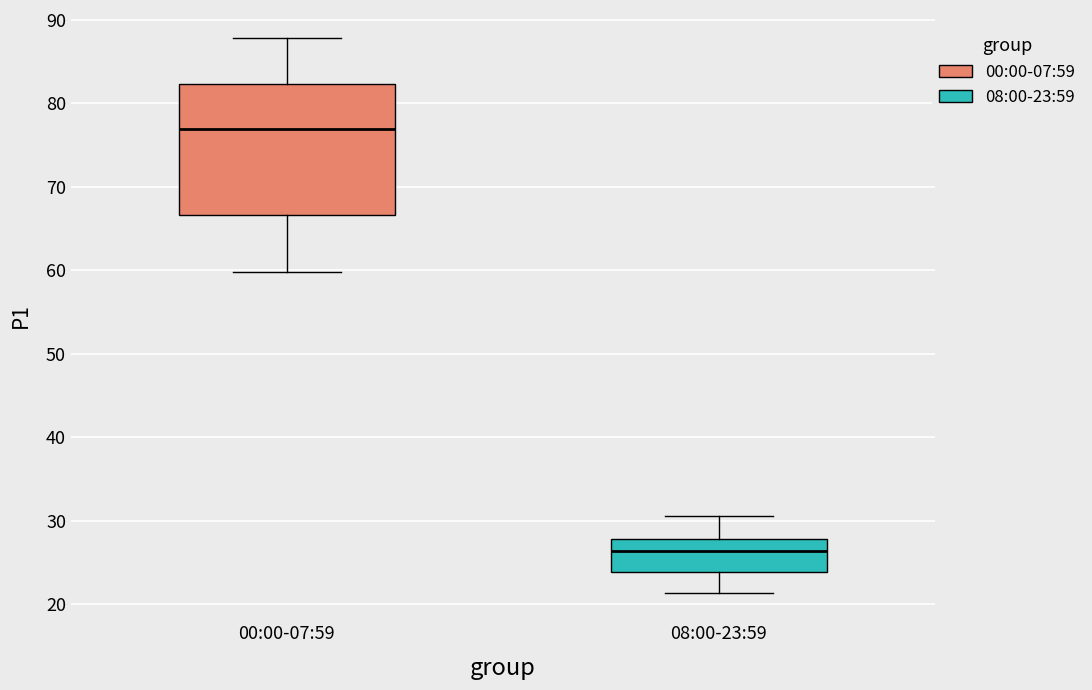

Which box's median line is the highest?

00:00-07:59